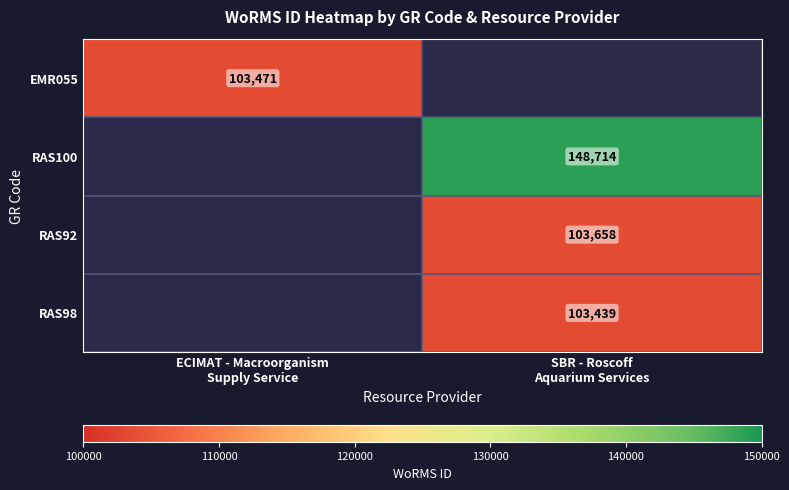

What is the sum of the EMR055 values at ECIMAT - Macroorganism Supply Service and SBR - Roscoff Aquarium Services?

103471